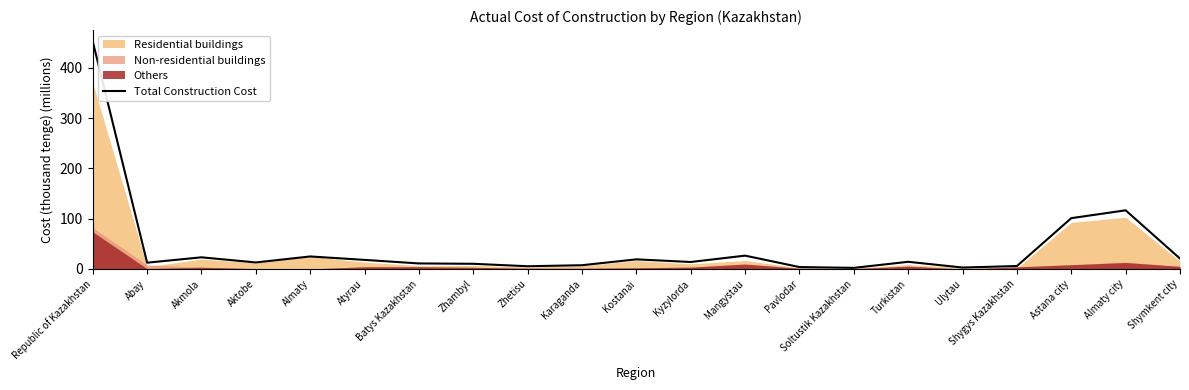

Where does the data first go above 13?

Republic of Kazakhstan